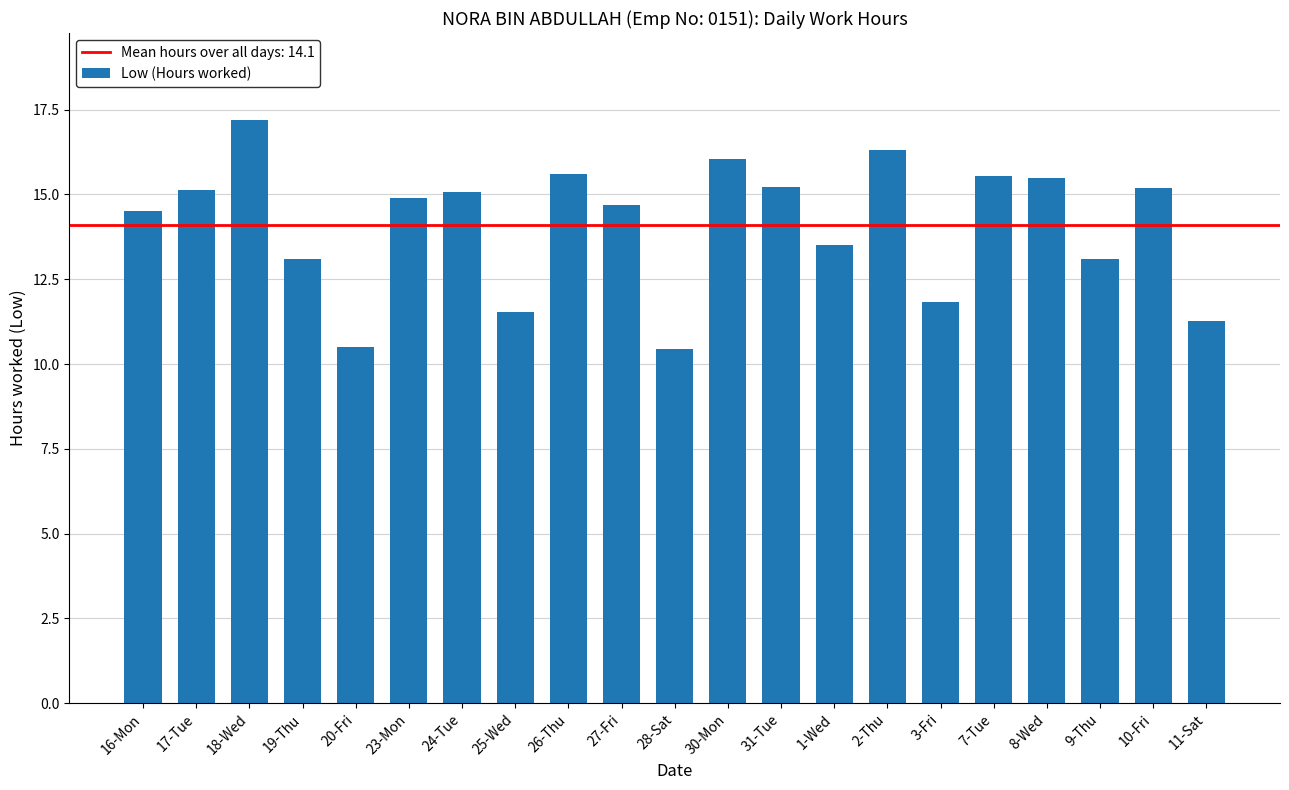

What is the sum of the values at 2-Thu and 26-Thu?

31.9